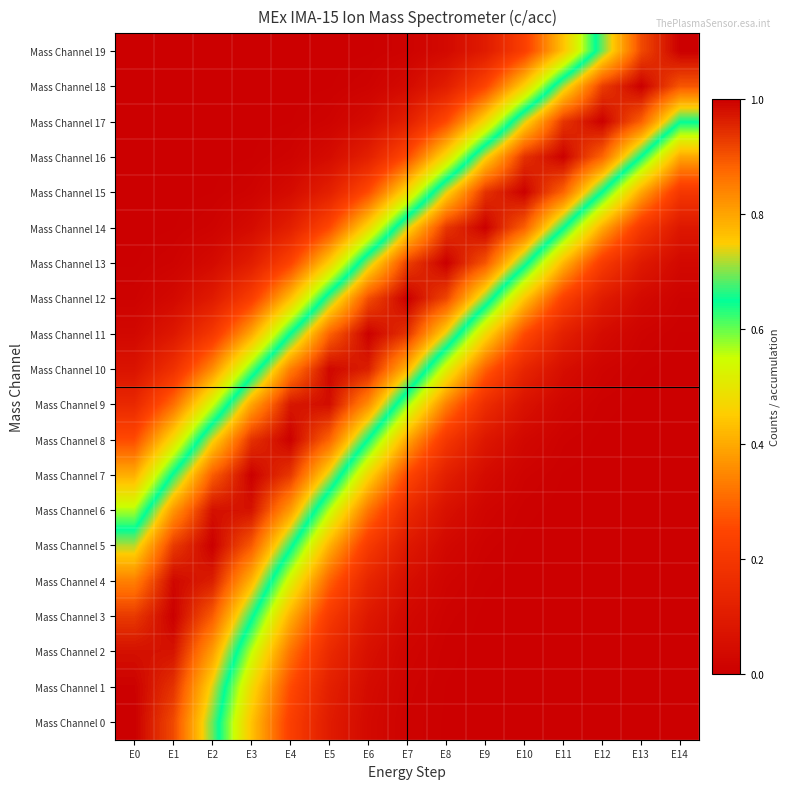

List the series in order of their peak value, lowest first.

Mass Channel 6, Mass Channel 2, Mass Channel 9, Mass Channel 4, Mass Channel 10, Mass Channel 16, Mass Channel 15, Mass Channel 8, Mass Channel 1, Mass Channel 11, Mass Channel 17, Mass Channel 14, Mass Channel 7, Mass Channel 3, Mass Channel 5, Mass Channel 18, Mass Channel 13, Mass Channel 12, Mass Channel 0, Mass Channel 19